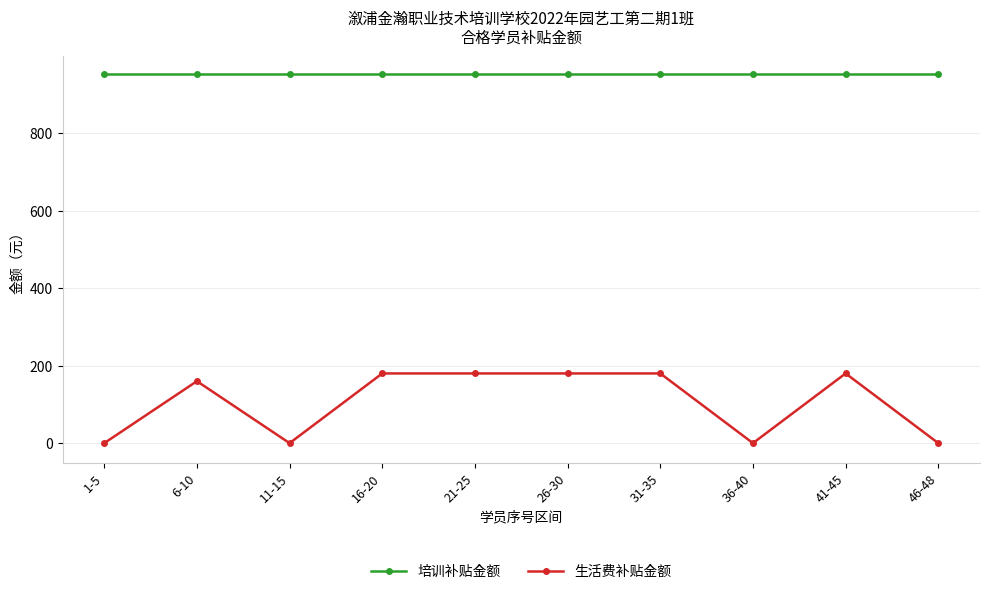

Read the 生活费补贴金额 value at 6-10.

160